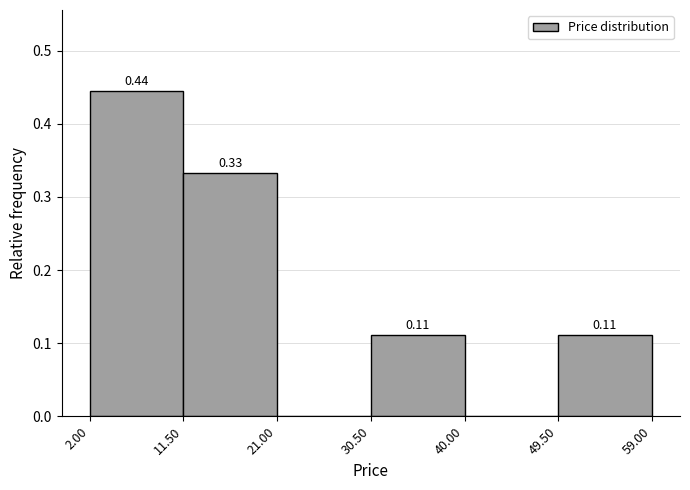

Over which range of the x-axis is the bar tallest?

2.00 to 11.50